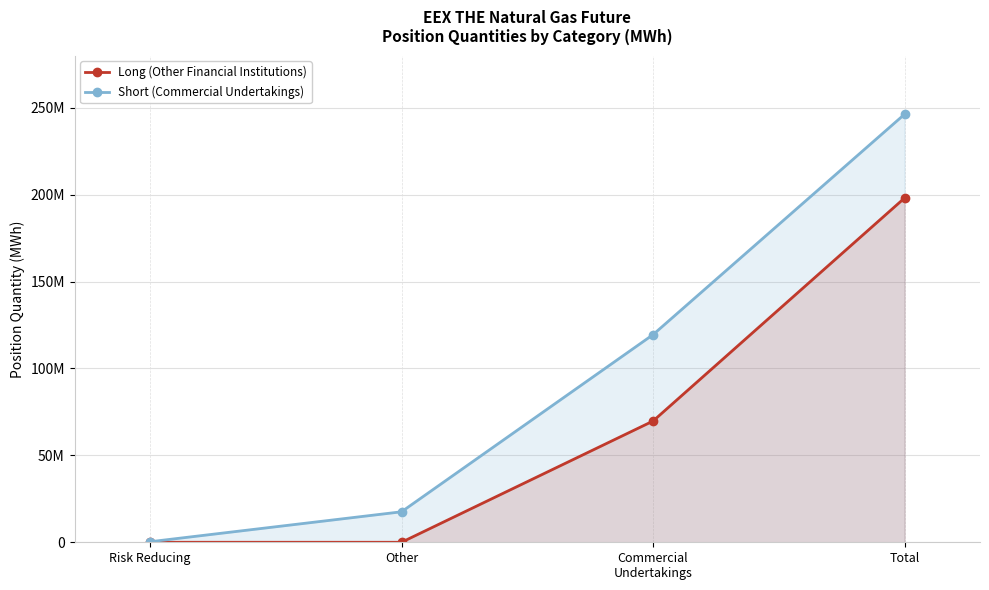

What is the label of the 3rd point from the left?

Commercial
Undertakings